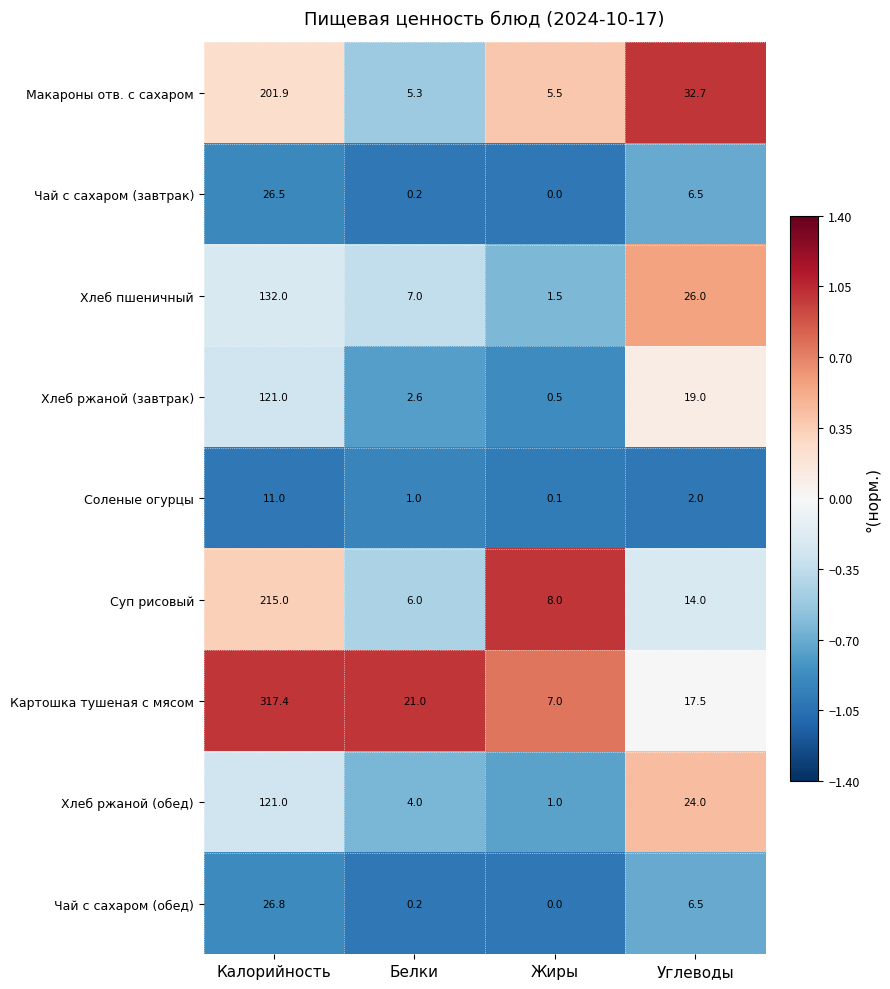

Where does the Чай с сахаром (завтрак) series first go above 6?

Калорийность